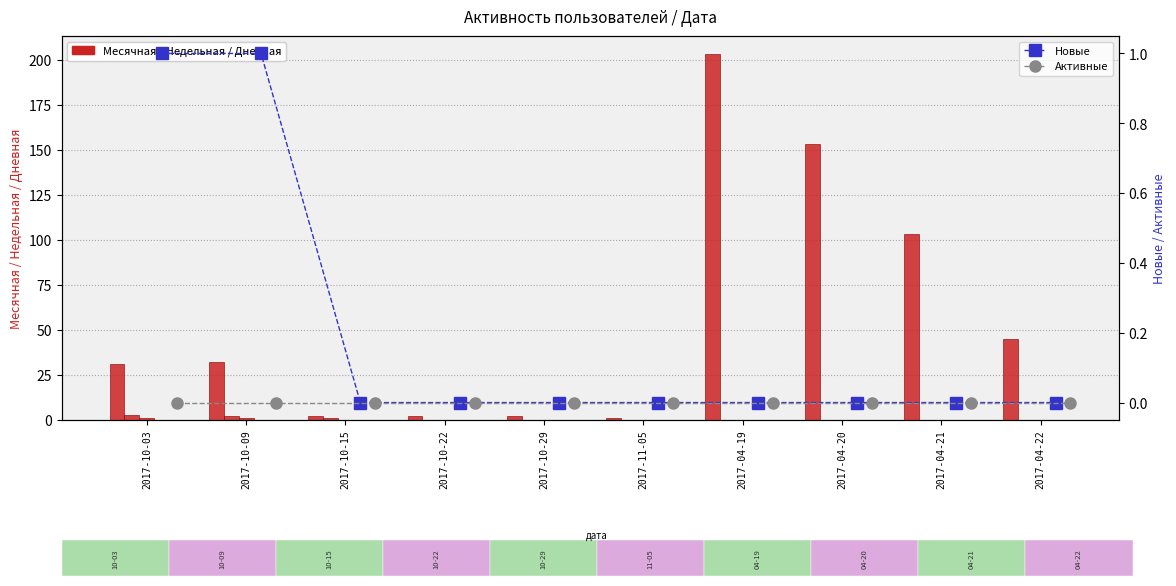

What is the sum of all Недельная values?

6